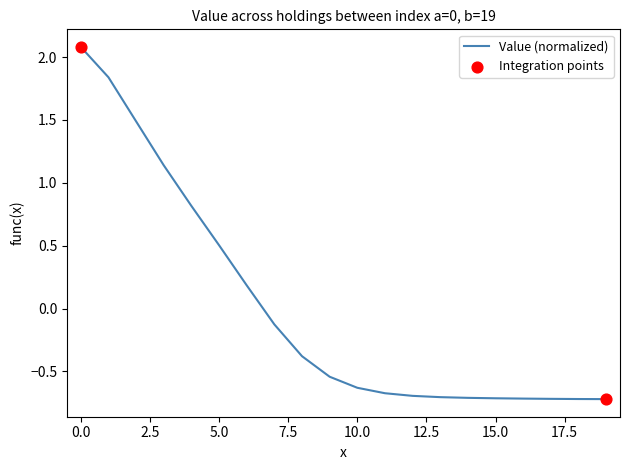

What is the maximum value shown in the chart?

2.1